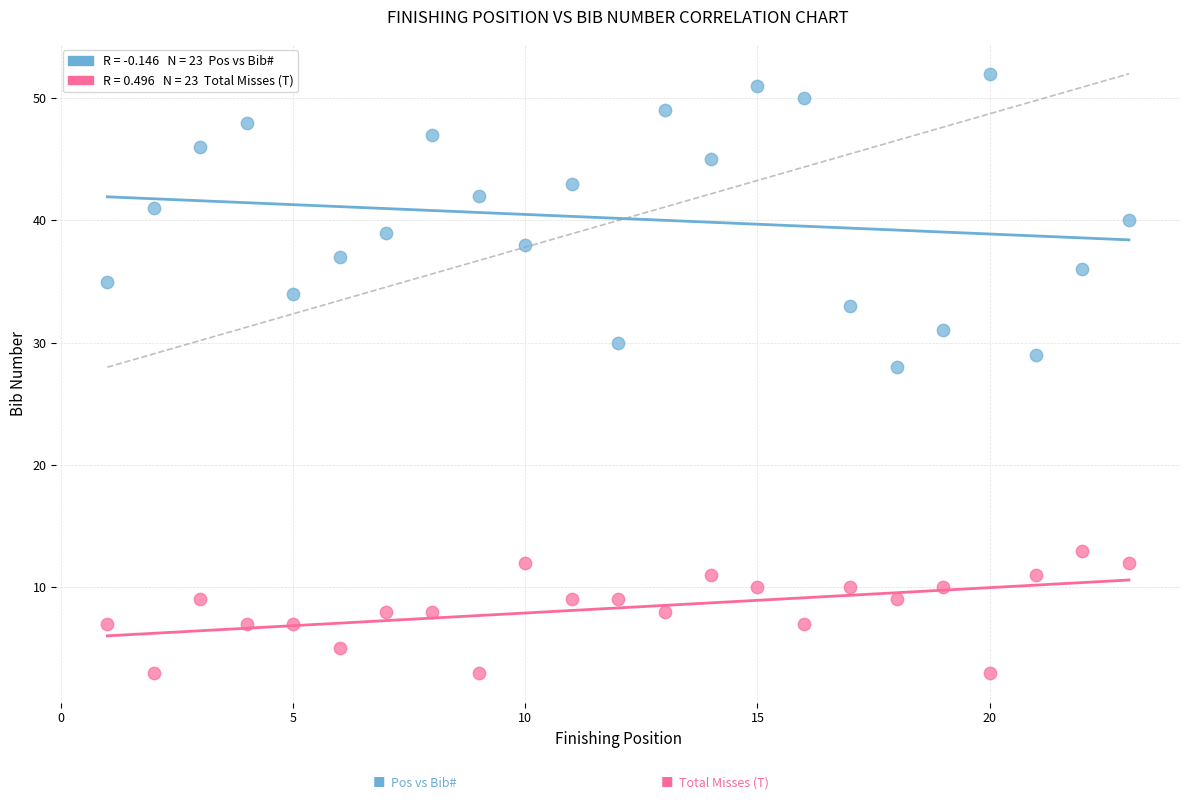

Across all series, what Y value is closest to 27?

28